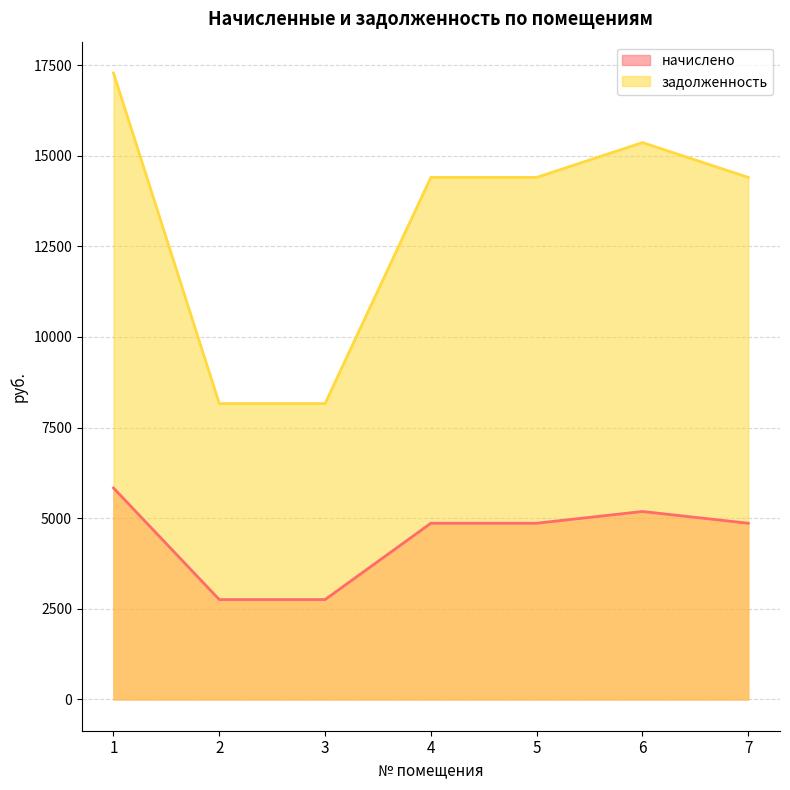

What is the total value across all series at 7?

19260